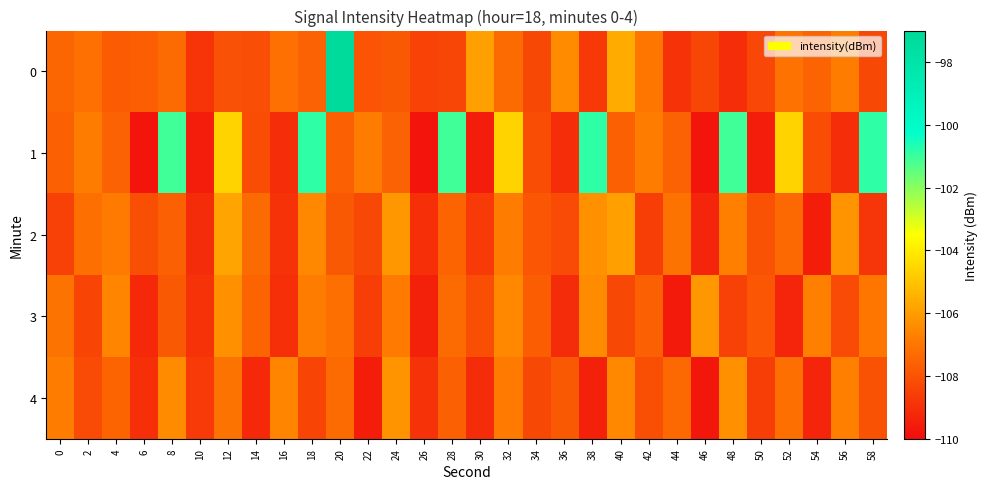

What is the smallest value displayed?

-109.8